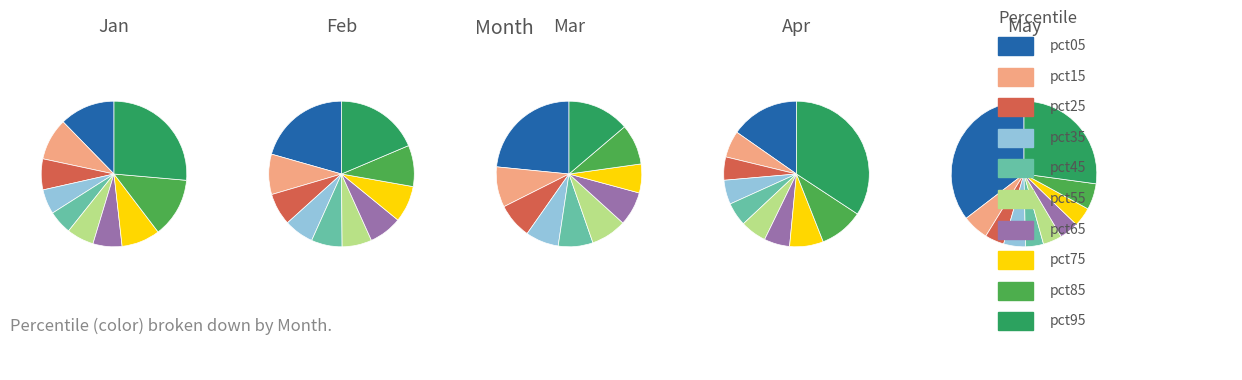

How many segments does this pie chart have?

10